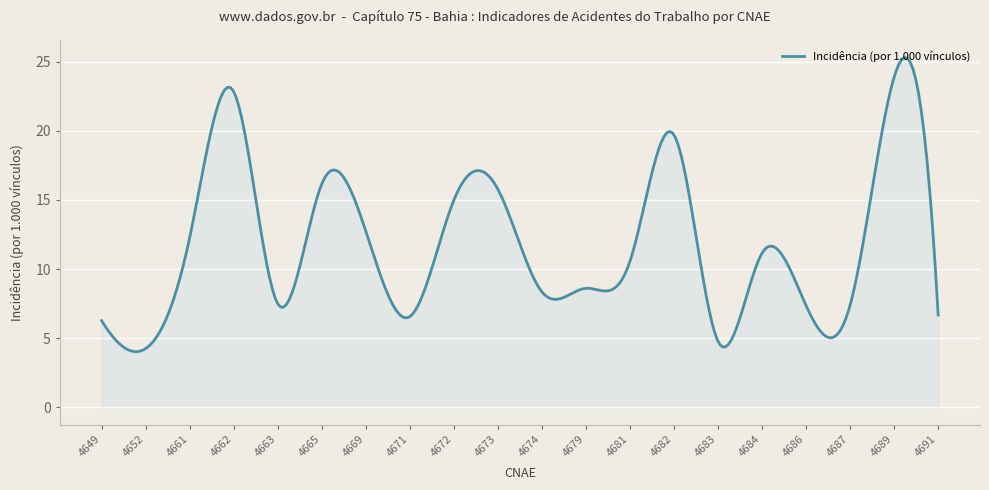

What is the difference between the maximum and minimum values?

21.3